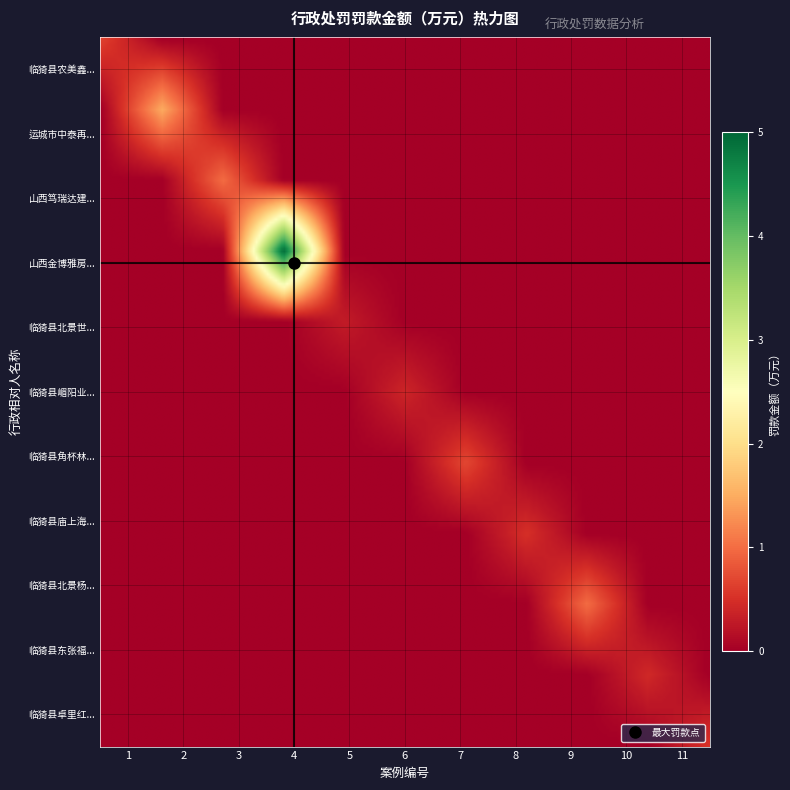

What is the difference between the maximum and second lowest values in the 临猗县北景世广副食店 series?

0.3